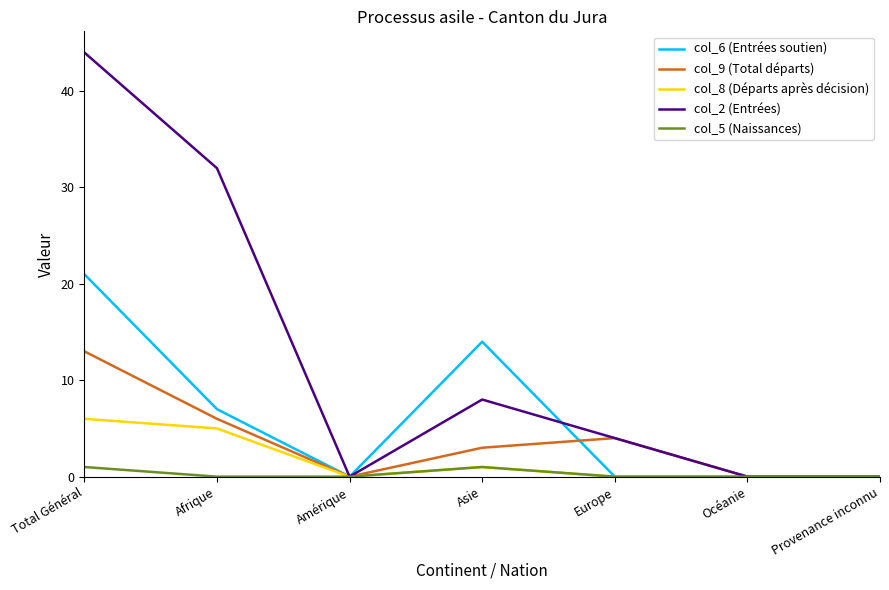

What position from the right is Afrique?

6